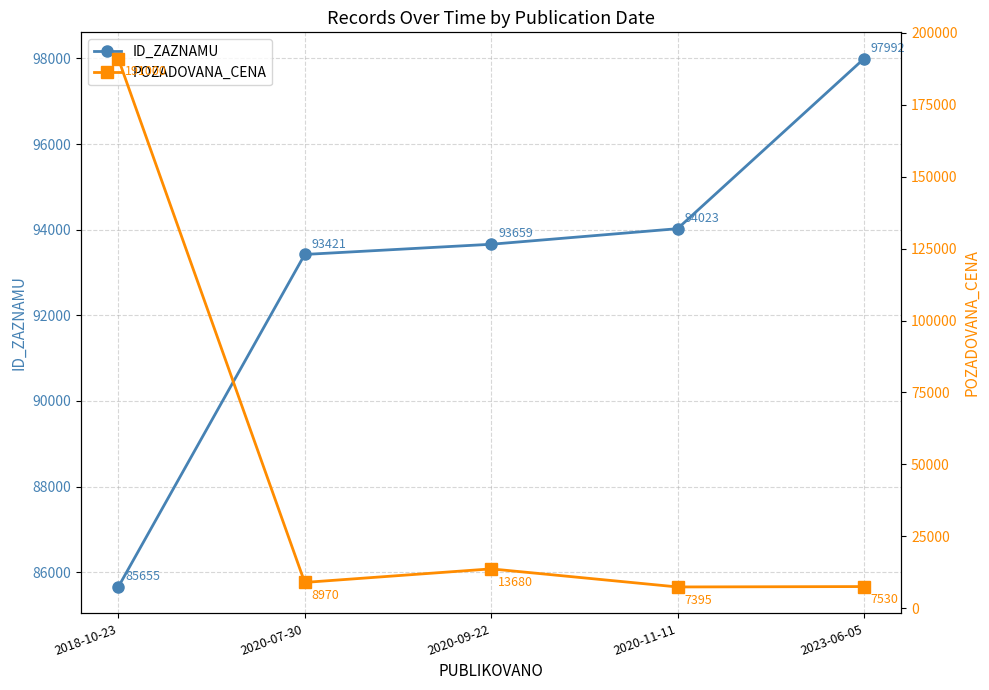

Where do ID_ZAZNAMU and POZADOVANA_CENA first cross each other?

2018-10-23 and 2020-07-30